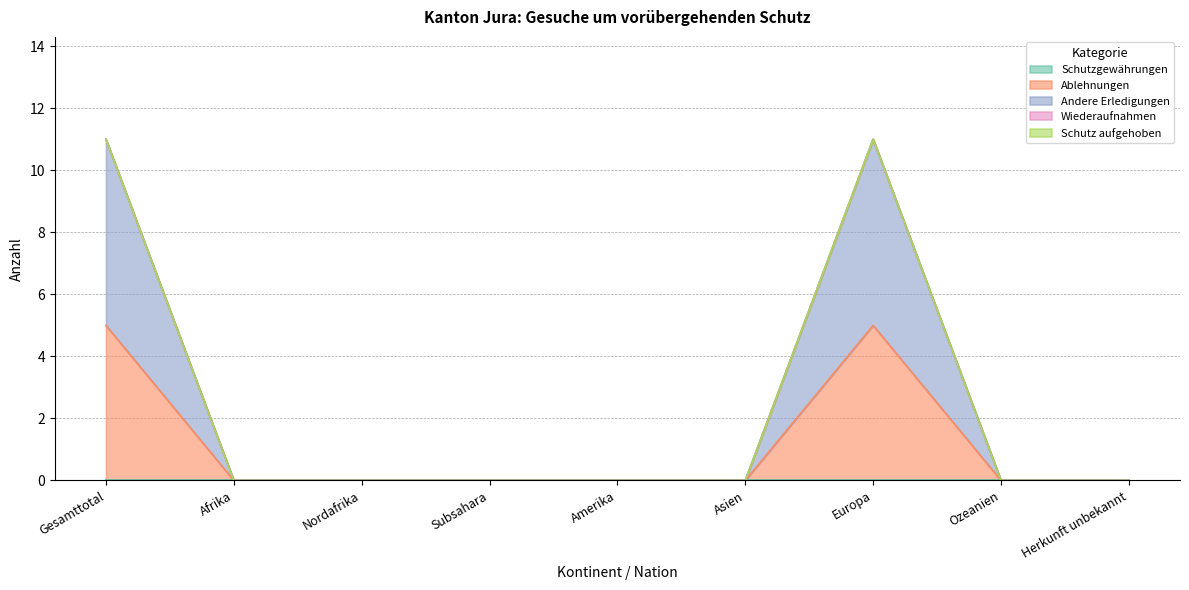

What are all the series names shown in the legend?

Schutzgewährungen, Ablehnungen, Andere Erledigungen, Wiederaufnahmen, Schutz aufgehoben